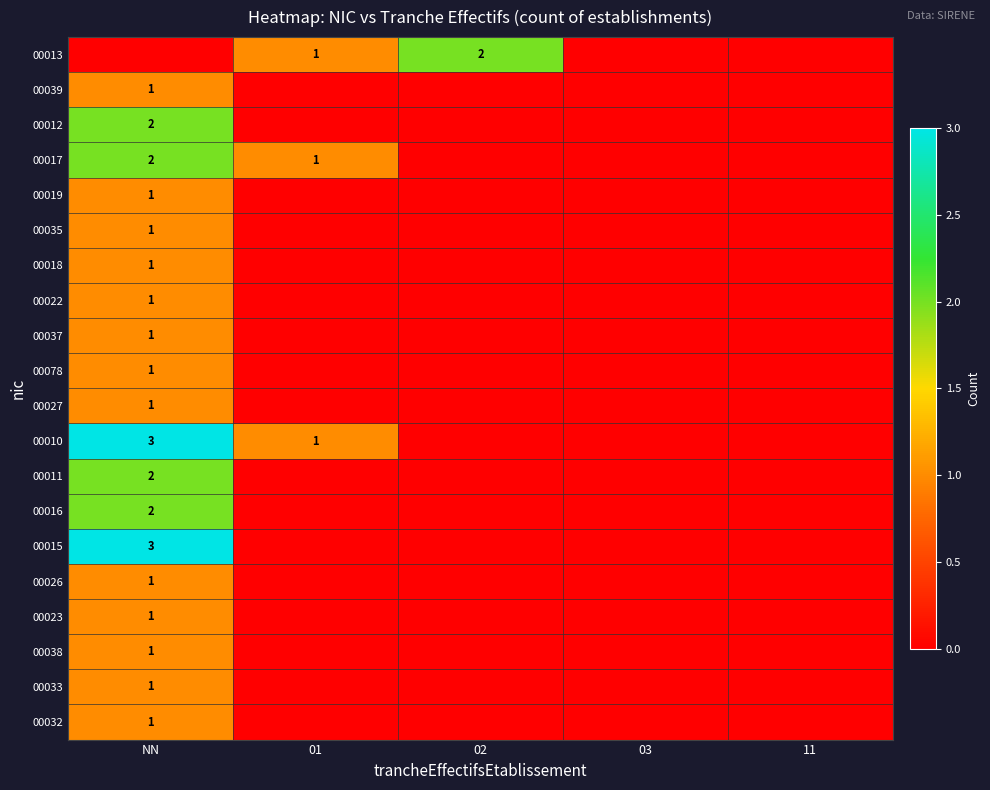

Is it true that 00033 equals 1 at NN?

True